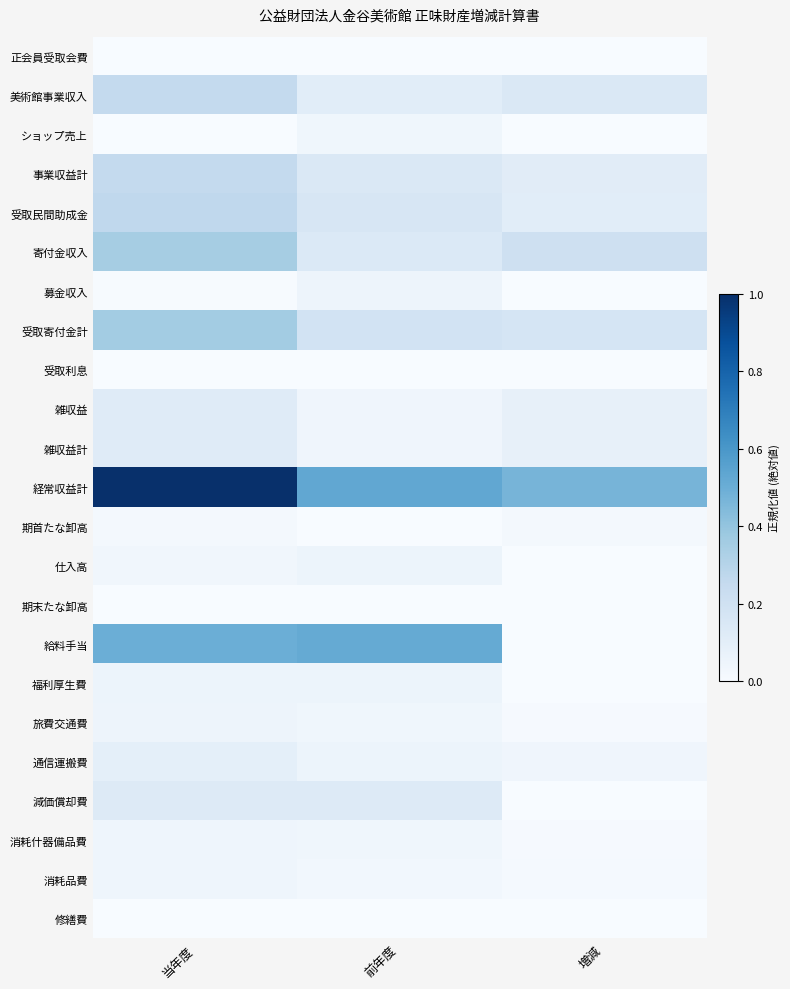

Which has a higher value, 当年度 or 前年度?

当年度